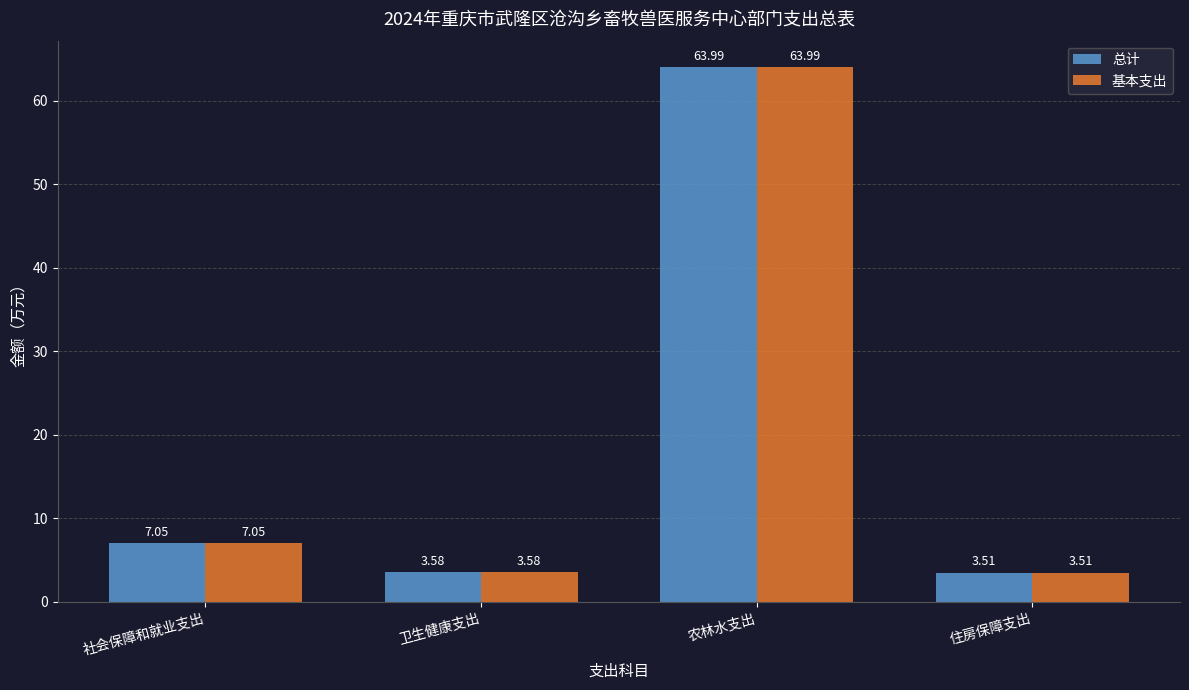

What is the difference between the 总计 values at 农林水支出 and 卫生健康支出?

60.4